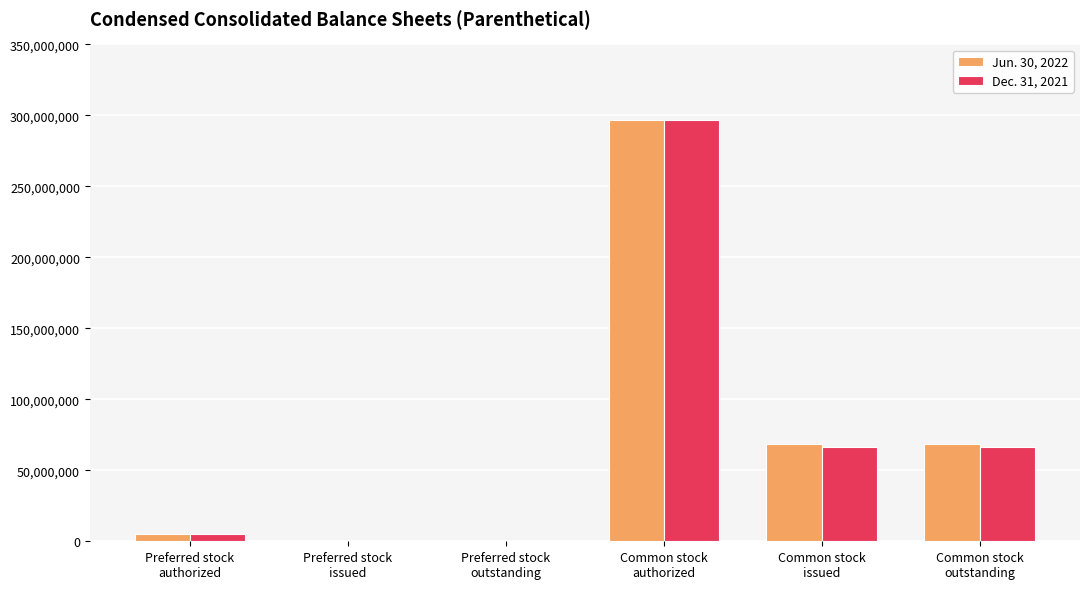

Count the number of categories in the chart.

6